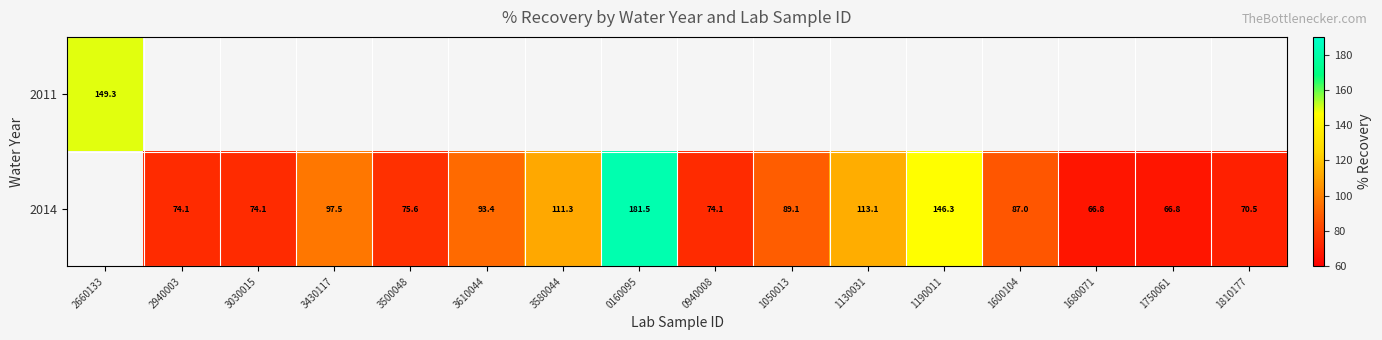

Rank the series by their average value, from lowest to highest.

2011, 2014